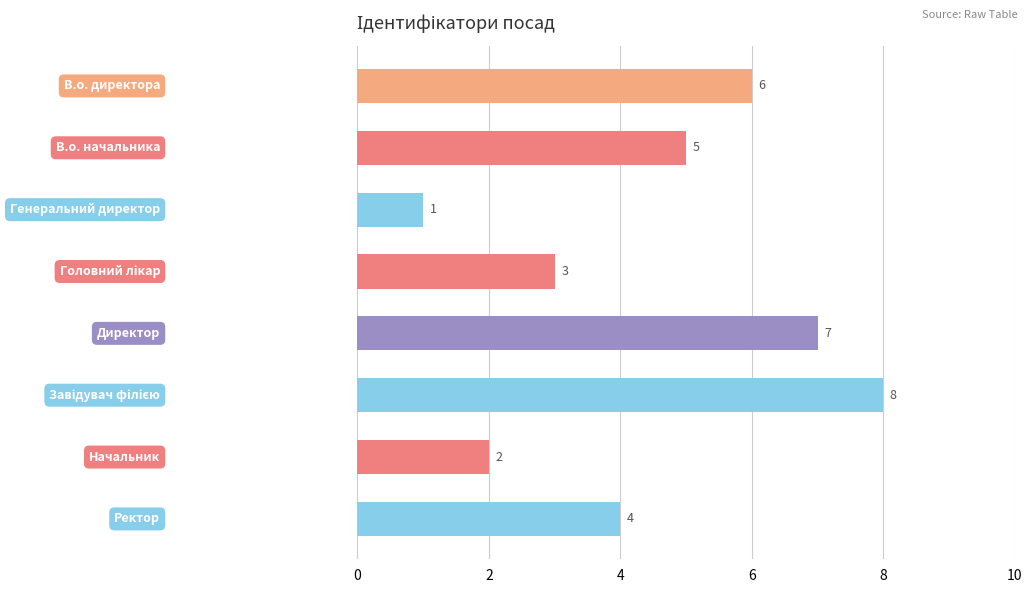

What is the value of the 2nd bar from the top?

5